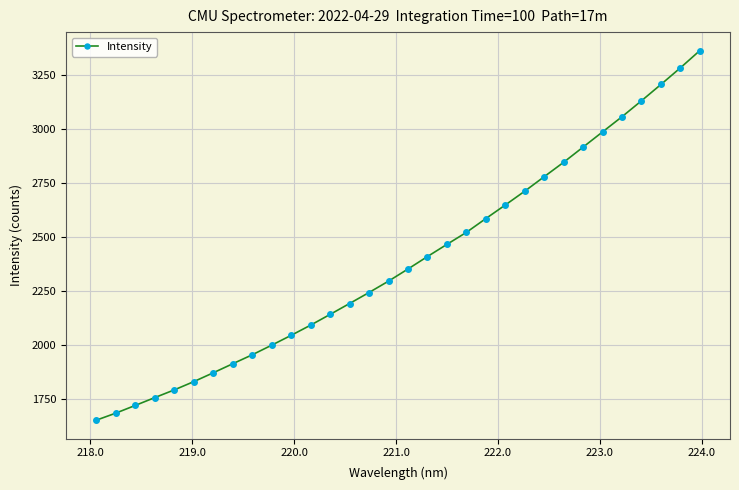

What is the value of the 18th point from the left?

2410.5